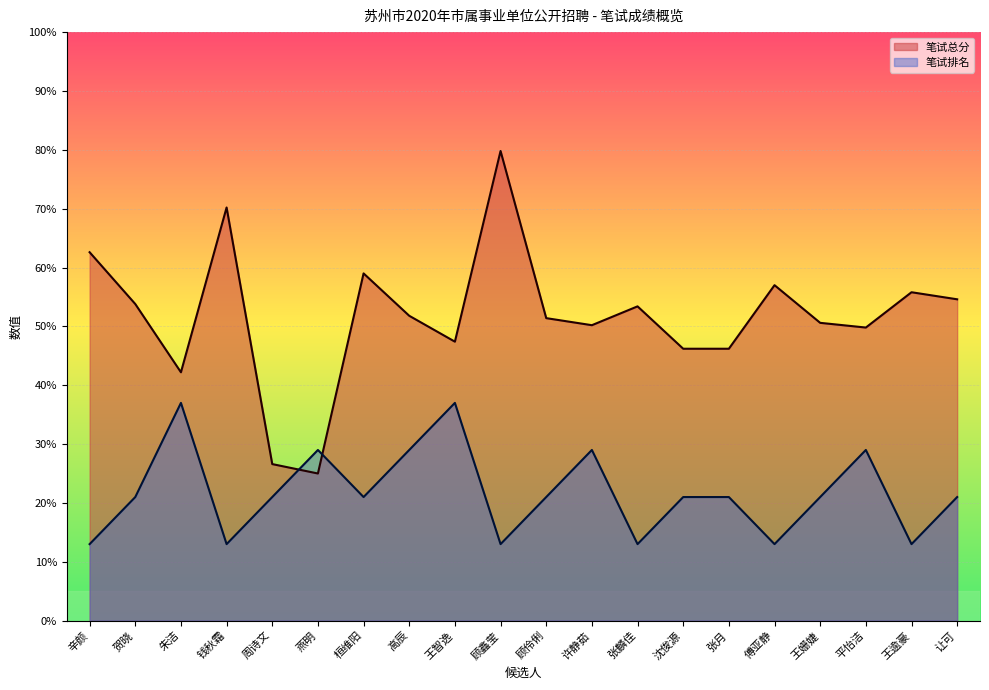

Is it true that 笔试总分 equals 6.2 at 燕明?

False